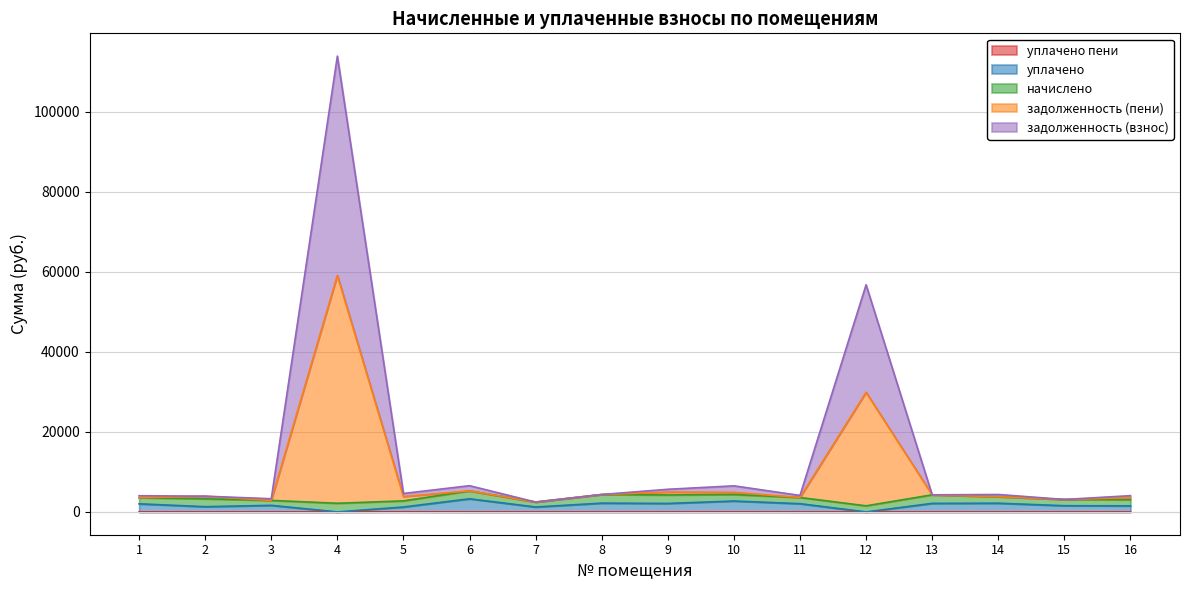

At which category is the sum across all series the highest?

4